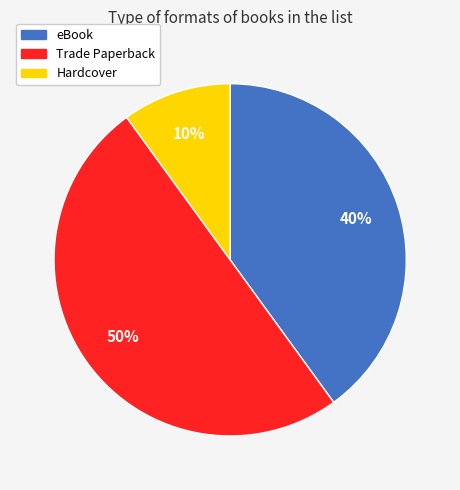

True or false: eBook accounts for 47% of the total.

False